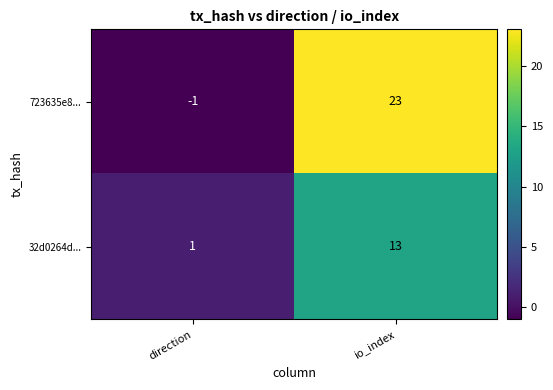

What is the highest value of the 32d0264d... series?

13